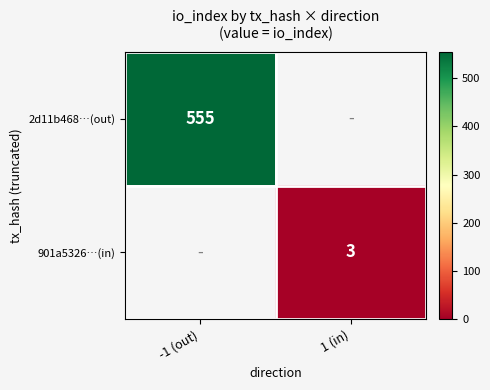

The value of 2d11b468…(out) at -1 (out) is 555. True or false?

True